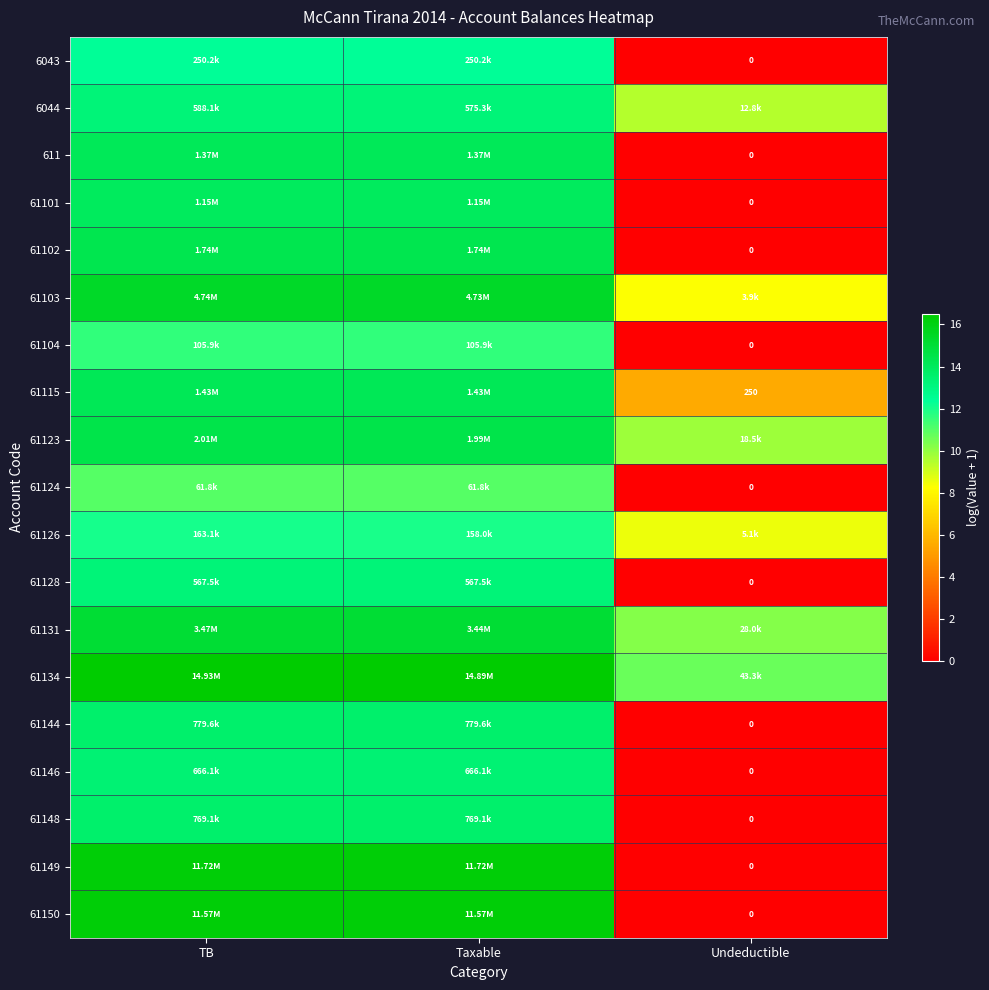

Count the number of categories in the chart.

3